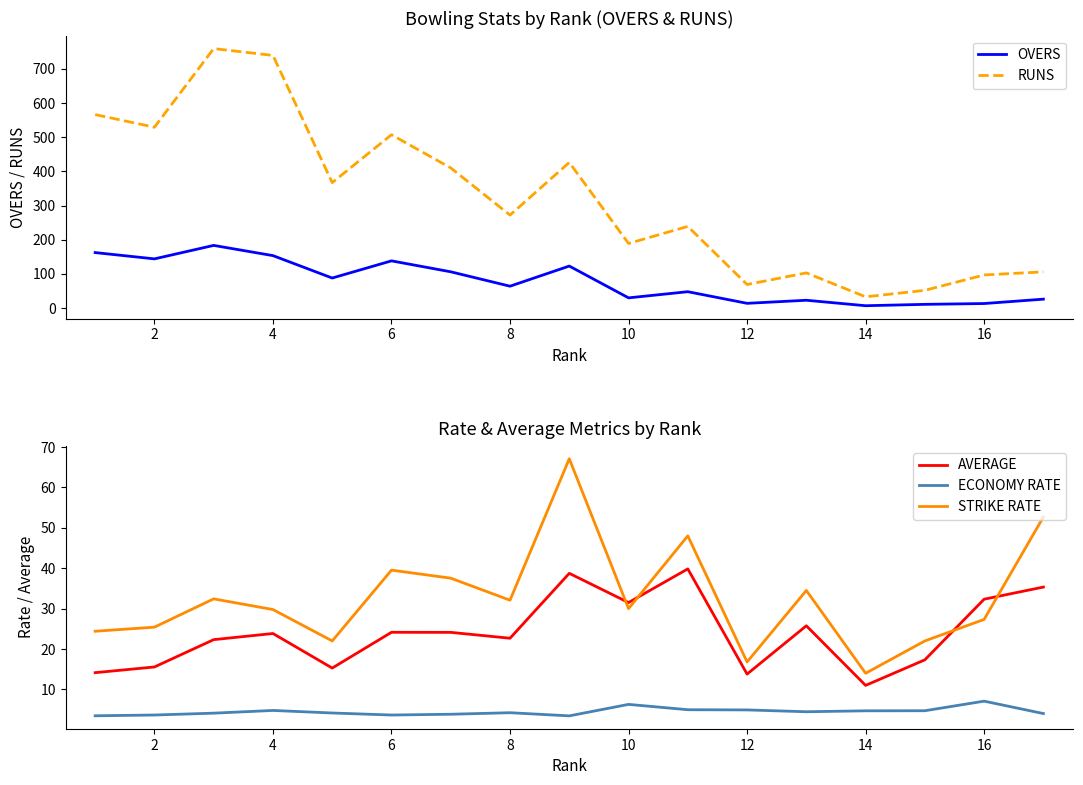

True or false: ECONOMY RATE has more than 2 points higher than both neighbors.

True